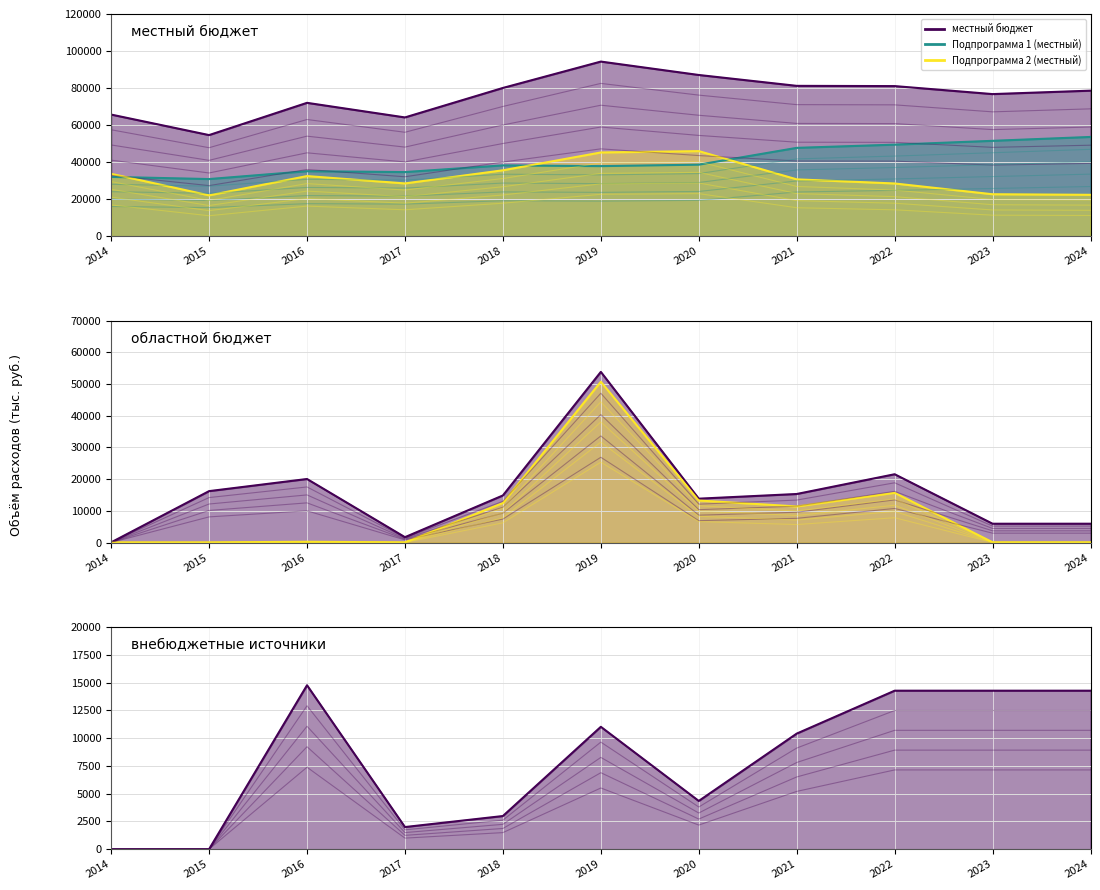

How many categories are shown in the chart?

11